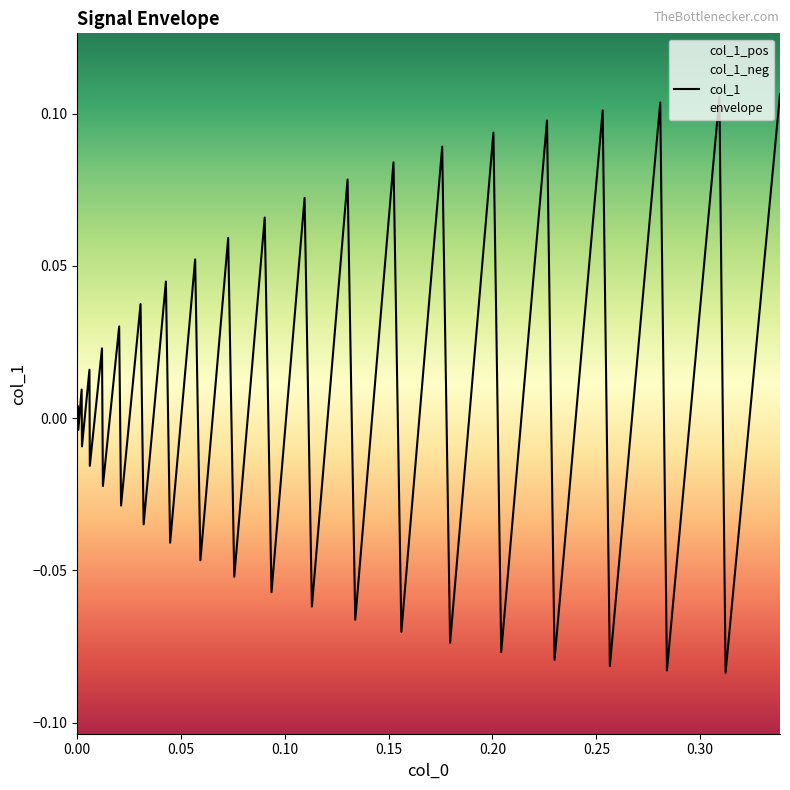

How many categories are shown in the chart?

40